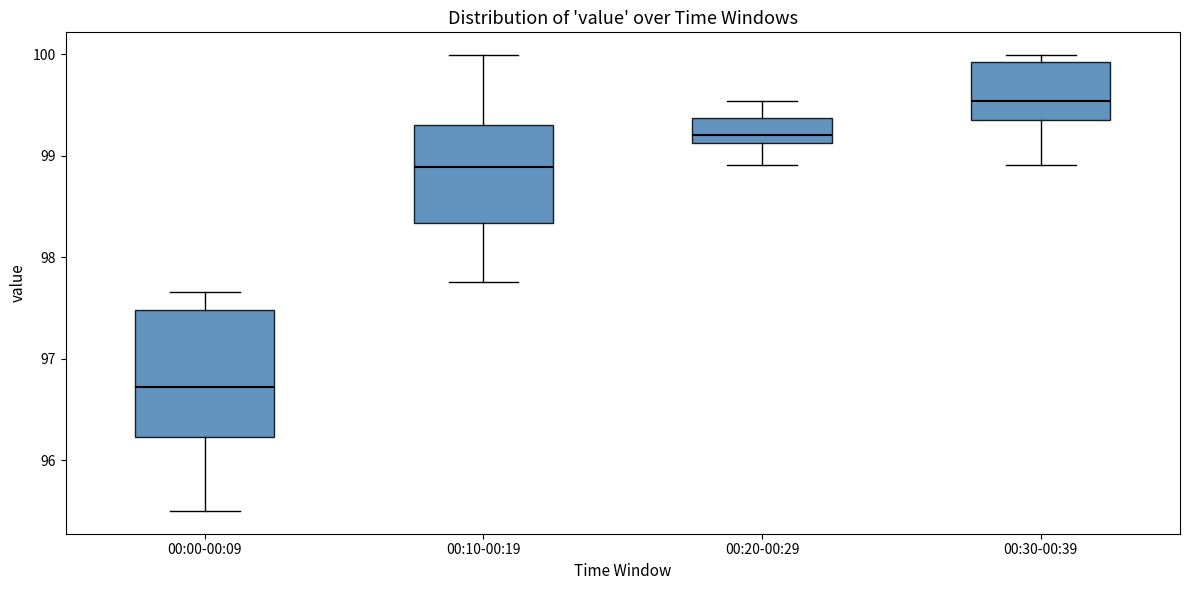

Reading left to right, transcribe this box plot: for each box, give where its median line is, the range the box spans, and where its two whiskers end, as read against the y-axis. The values are not printed on the chart, so give them approximately, as read against the axis.

00:00-00:09: median 96.7, box 96.2 to 97.5, whiskers 95.5 to 97.7
00:10-00:19: median 98.9, box 98.3 to 99.3, whiskers 97.8 to 100.0
00:20-00:29: median 99.2, box 99.1 to 99.4, whiskers 98.9 to 99.5
00:30-00:39: median 99.5, box 99.3 to 99.9, whiskers 98.9 to 100.0